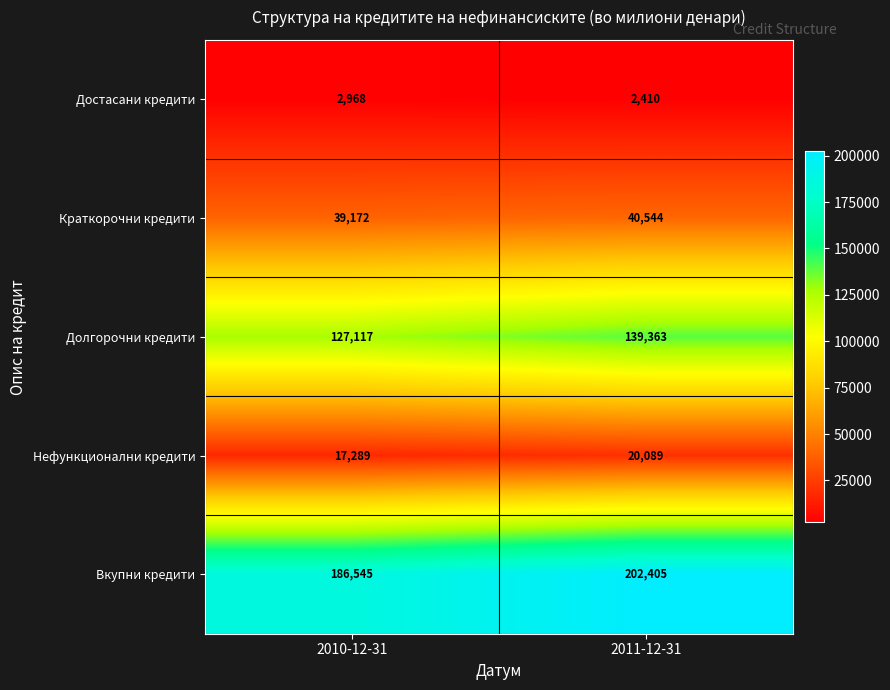

At which category is the sum across all series the highest?

2011-12-31